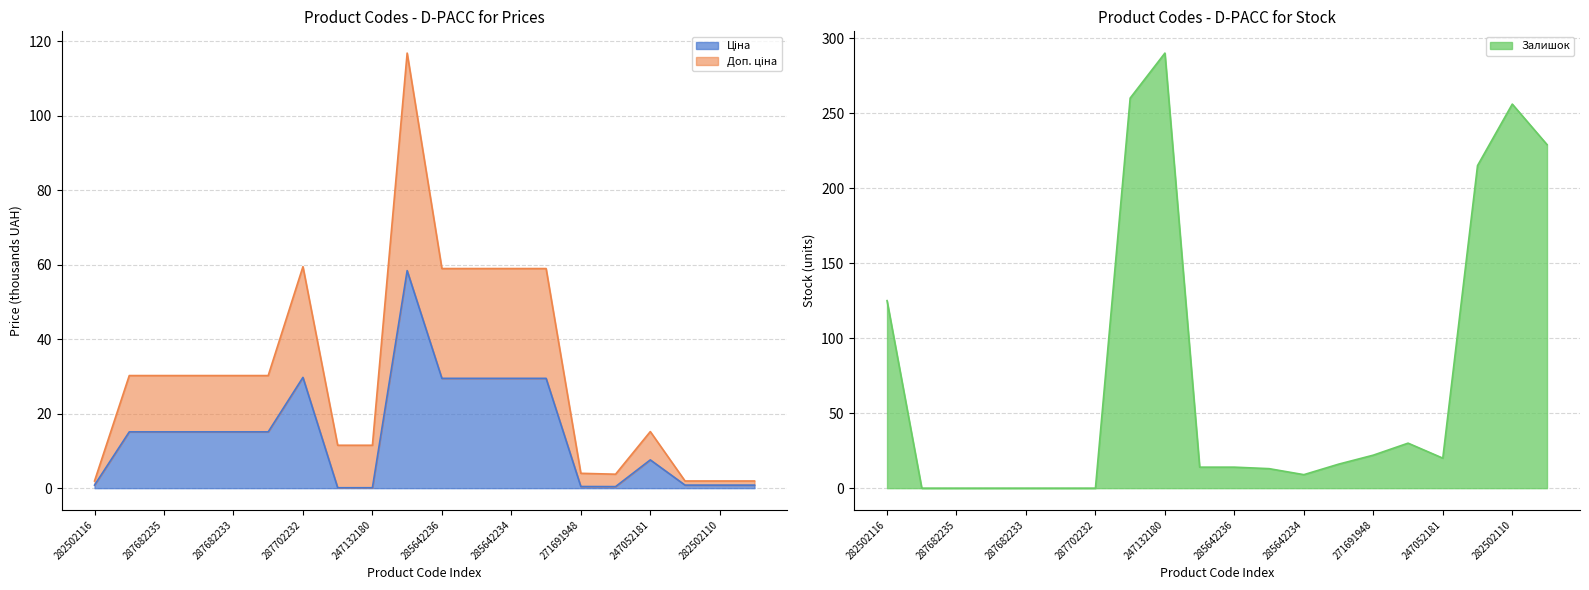

Rank the categories by Ціна value from highest to lowest.

285662232, 287702232, 285642236, 285642235, 285642234, 285642233, 287682236, 287682235, 287682234, 287682233, 287682231, 247052181, 282502116, 282502117, 282502110, 282502115, 271691948, 271681948, 247132181, 247132180